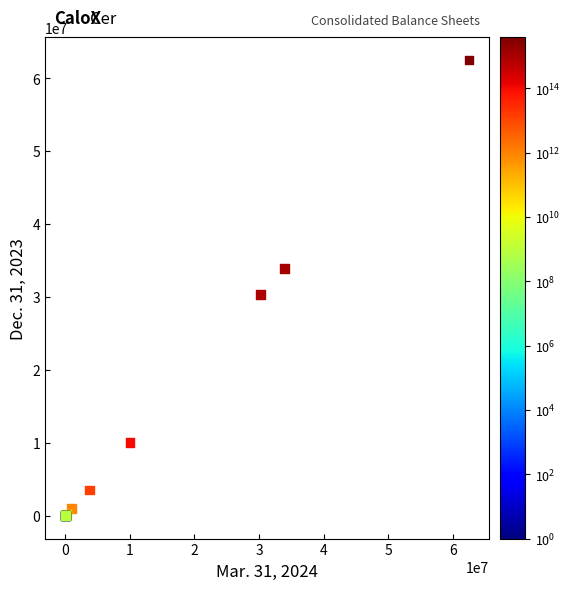

What Y value in the scatter plot is closest to 31250000?

30368655.0